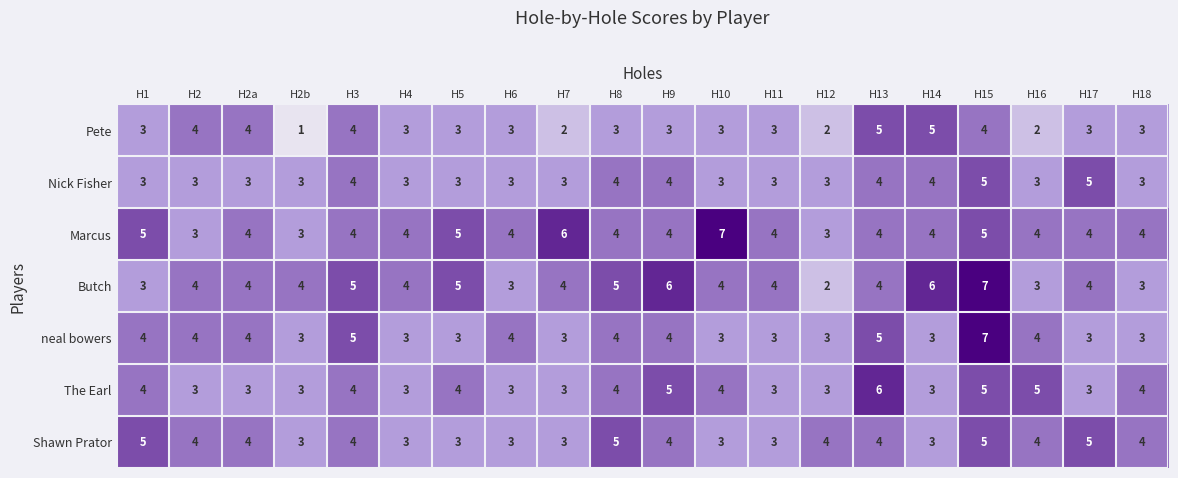

How many values in the The Earl series are below 4?

10